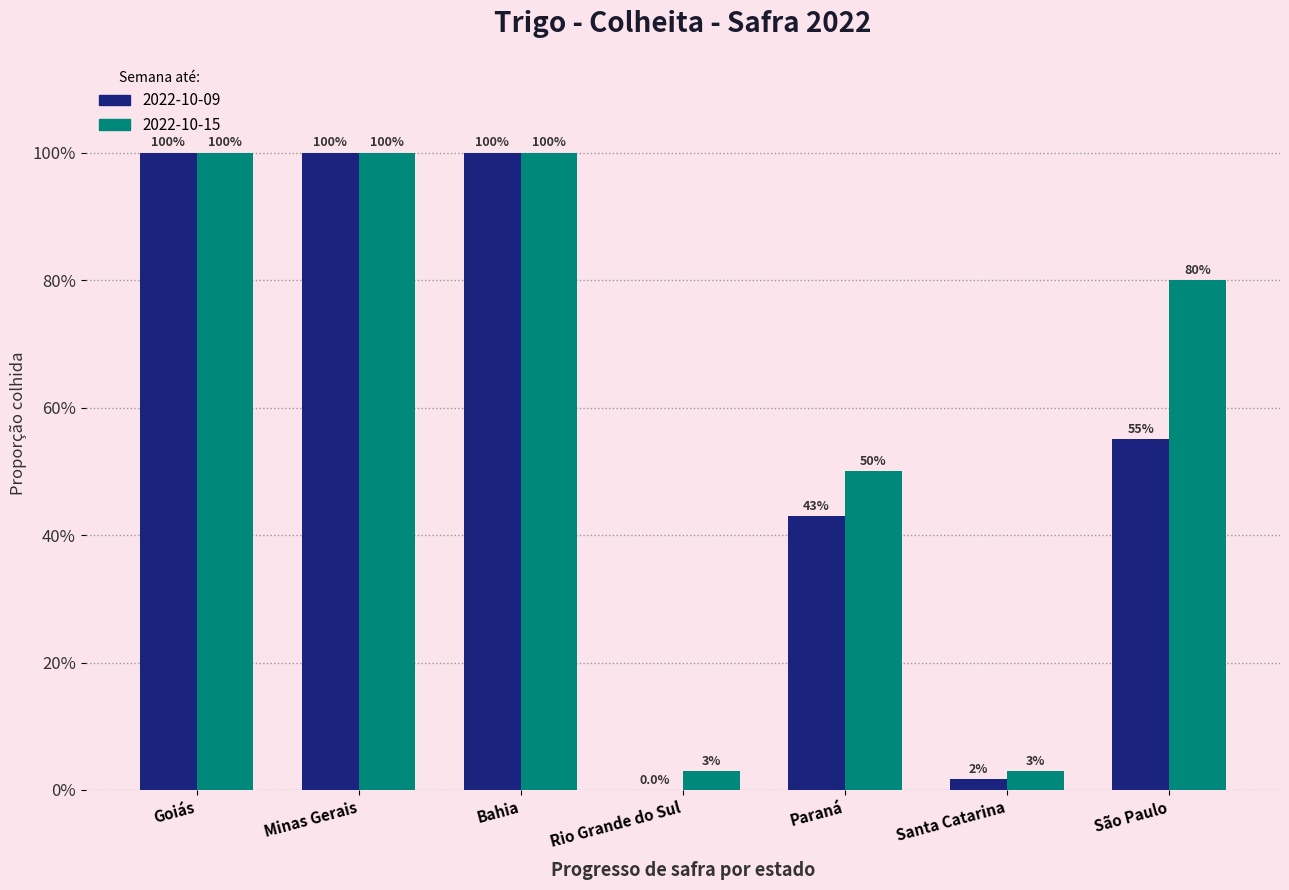

Which series has the largest total across all categories?

2022-10-15